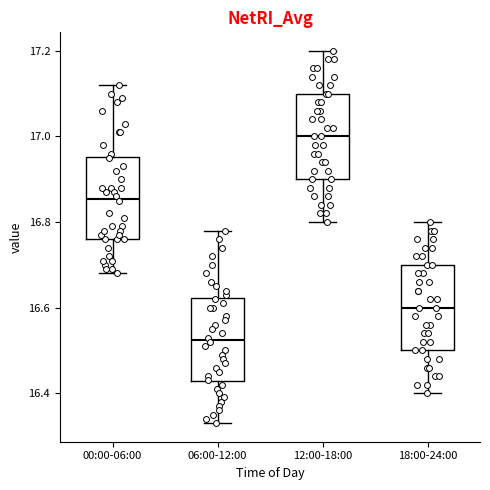

Which box has the highest median line?

12:00-18:00